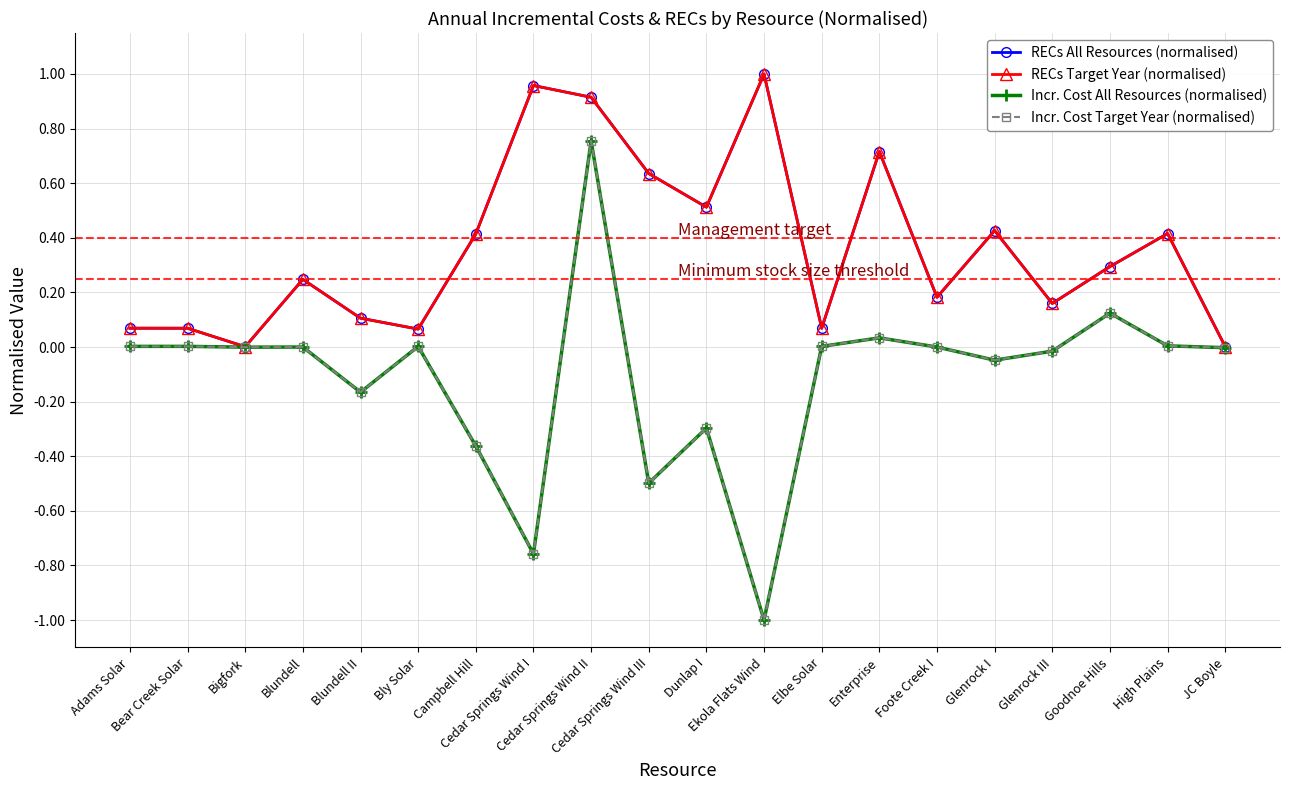

Which series has the largest total across all categories?

RECs All Resources (normalised)